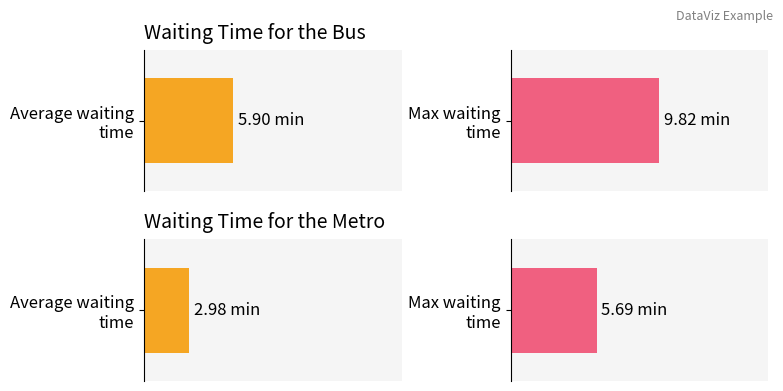

Between 5 and 9, which series saw the biggest shift?

waiting time for the bus (X)